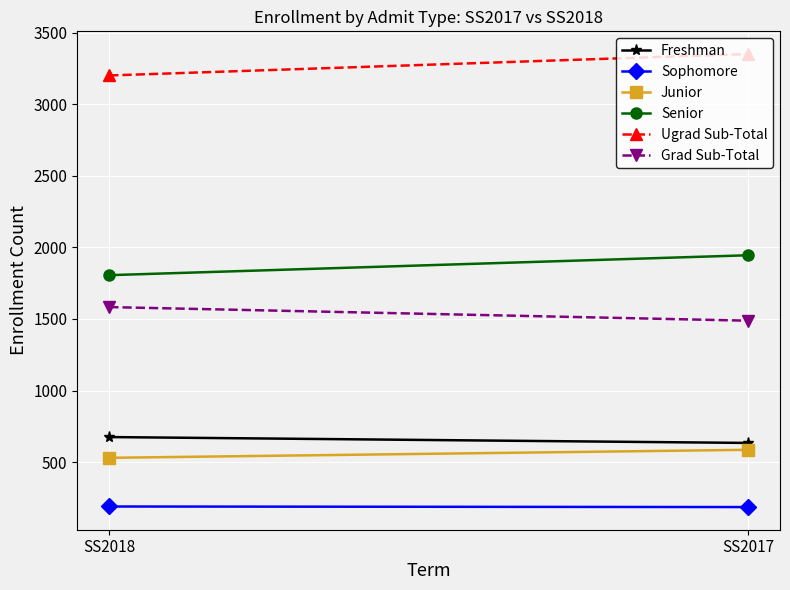

What are all the series names shown in the legend?

Freshman, Sophomore, Junior, Senior, Ugrad Sub-Total, Grad Sub-Total